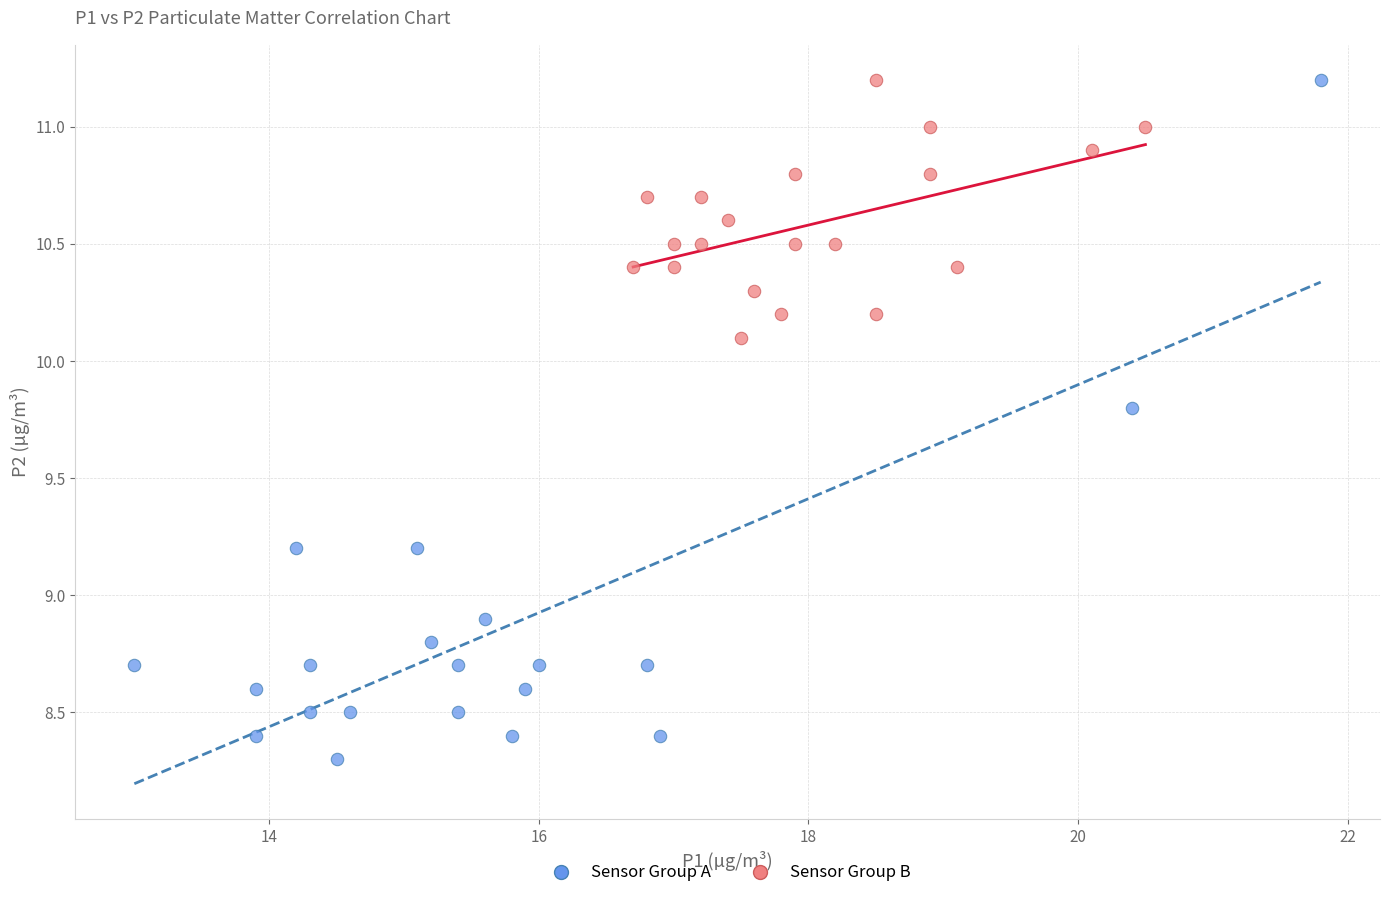

Which series has the largest Y range (max minus min)?

Sensor Group A